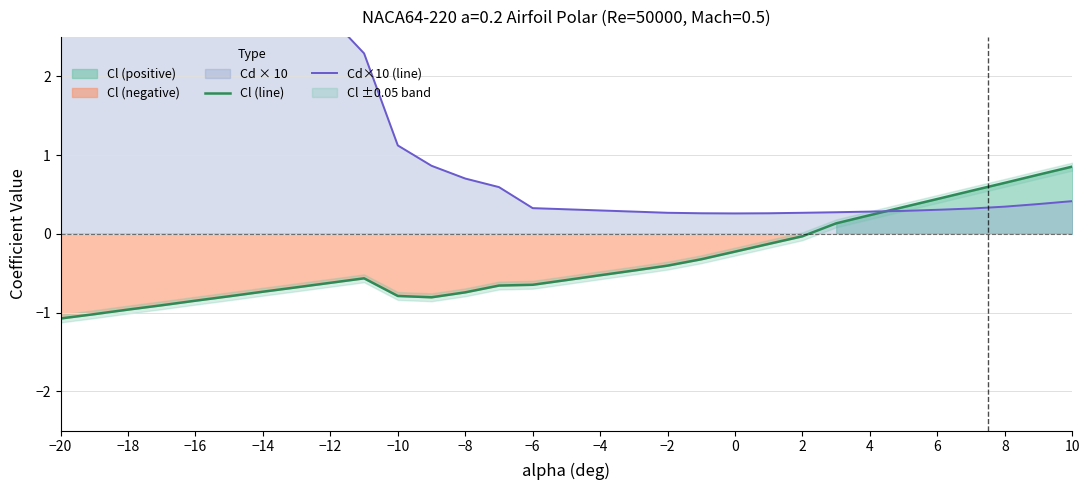

What is the minimum value for Cl (line)?

-1.1